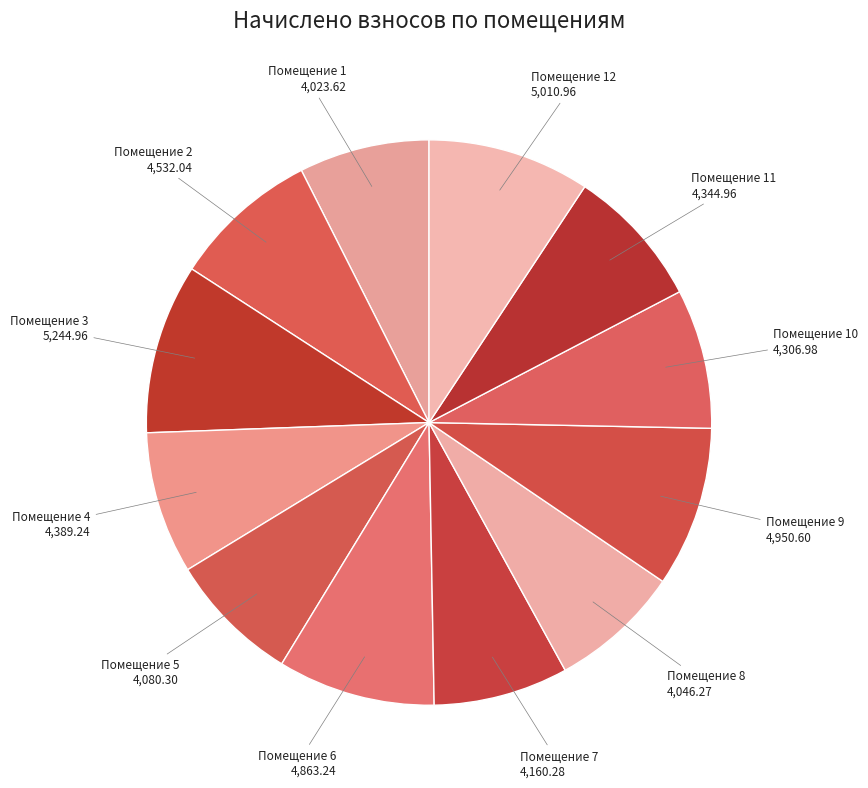

Which slice is the smallest?

1